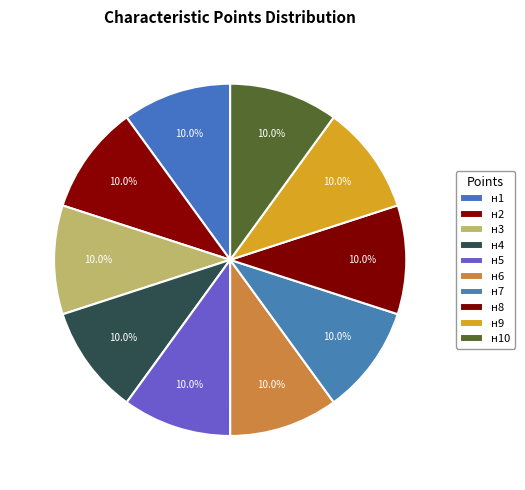

To the nearest percent, what is the combined percentage of н2 and н9?

20%